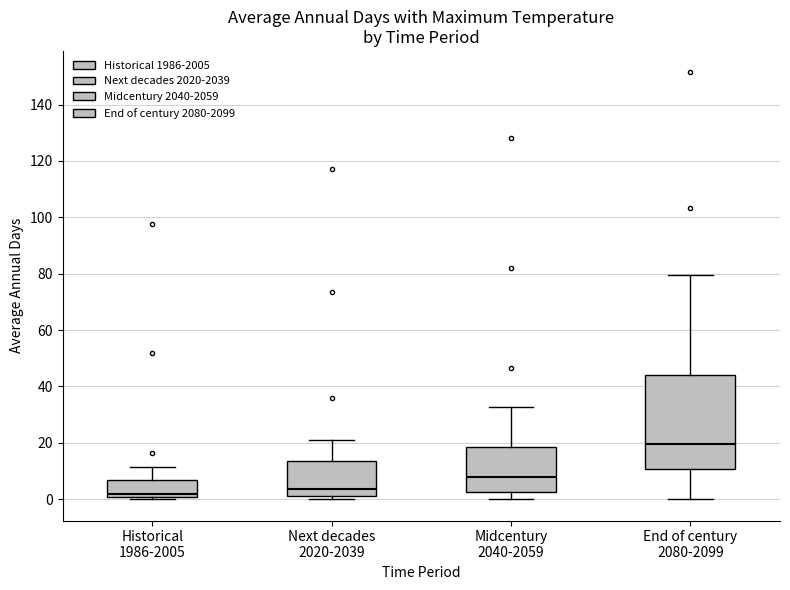

Reading left to right, transcribe this box plot: for each box, give where its median line is, the range the box spans, and where its two whiskers end, as read against the y-axis. The values are not printed on the chart, so give them approximately, as read against the axis.

Historical 1986-2005: median 2, box 0 to 6, whiskers 0 (just below the box's lower edge) to 12
Next decades 2020-2039: median 4, box 2 to 14, whiskers 0 to 20
Midcentury 2040-2059: median 8, box 2 to 18, whiskers 0 to 32
End of century 2080-2099: median 20, box 10 to 44, whiskers 0 to 80